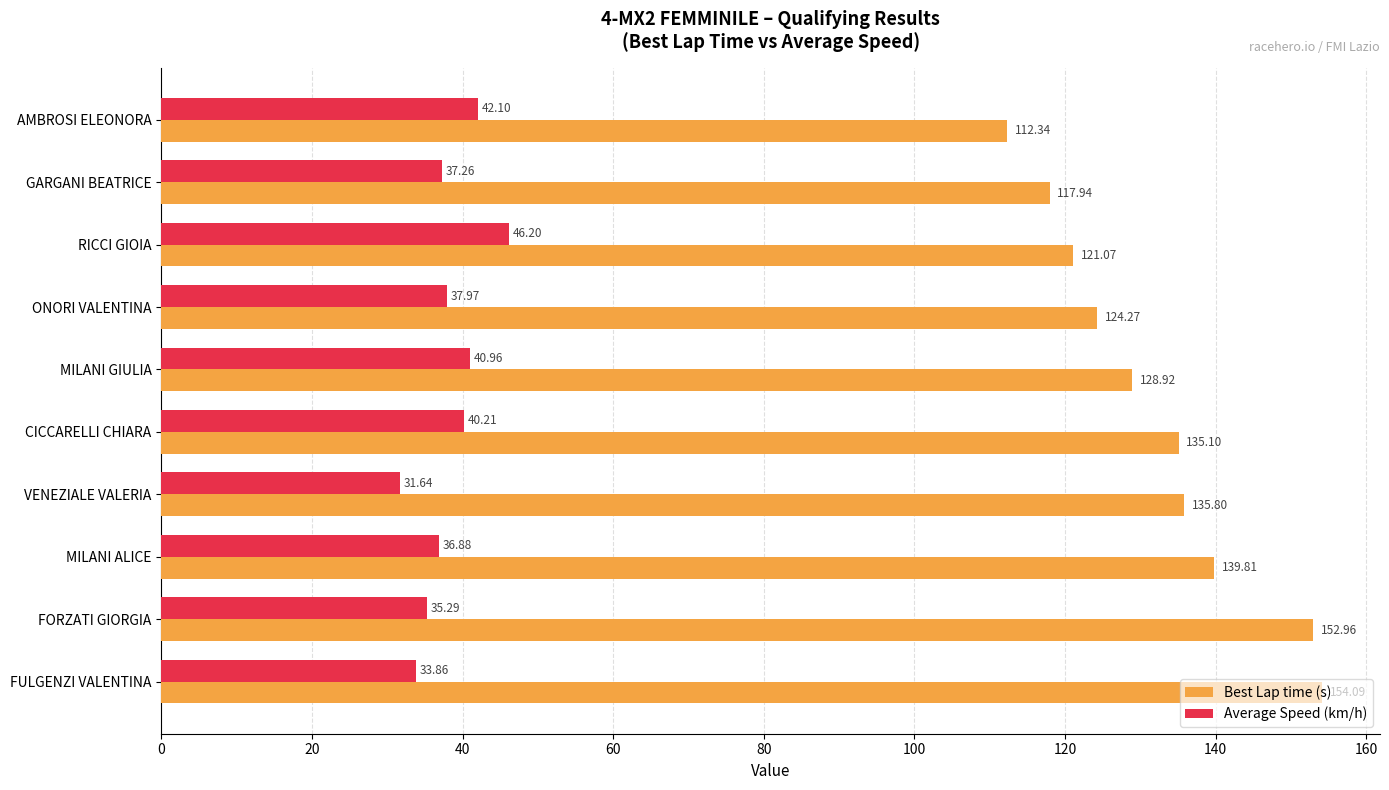

At which label is Average Speed (km/h) closest to 38?

ONORI VALENTINA